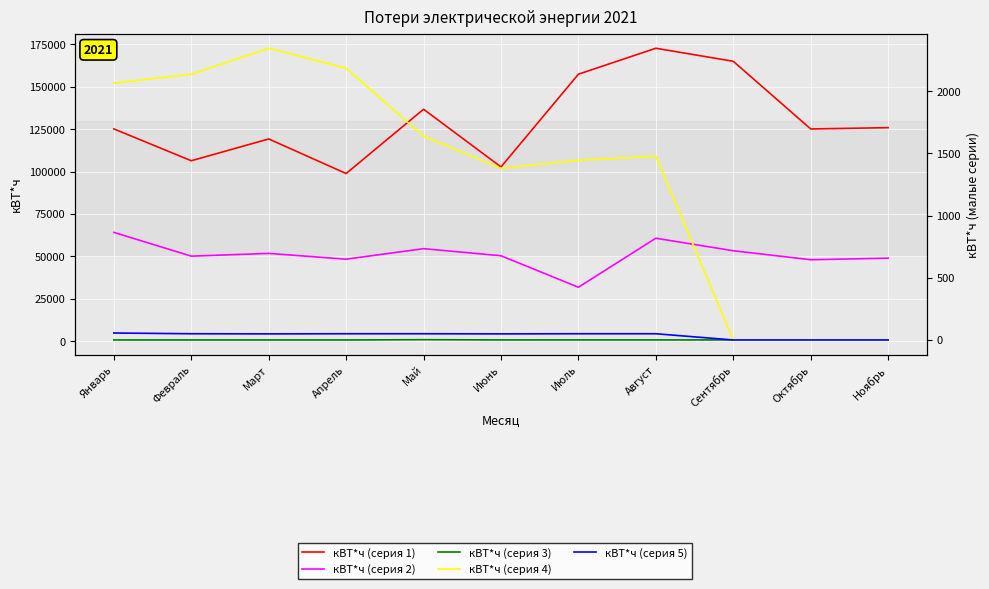

At which label does кВТ*ч (серия 5) first exceed 50?

Январь